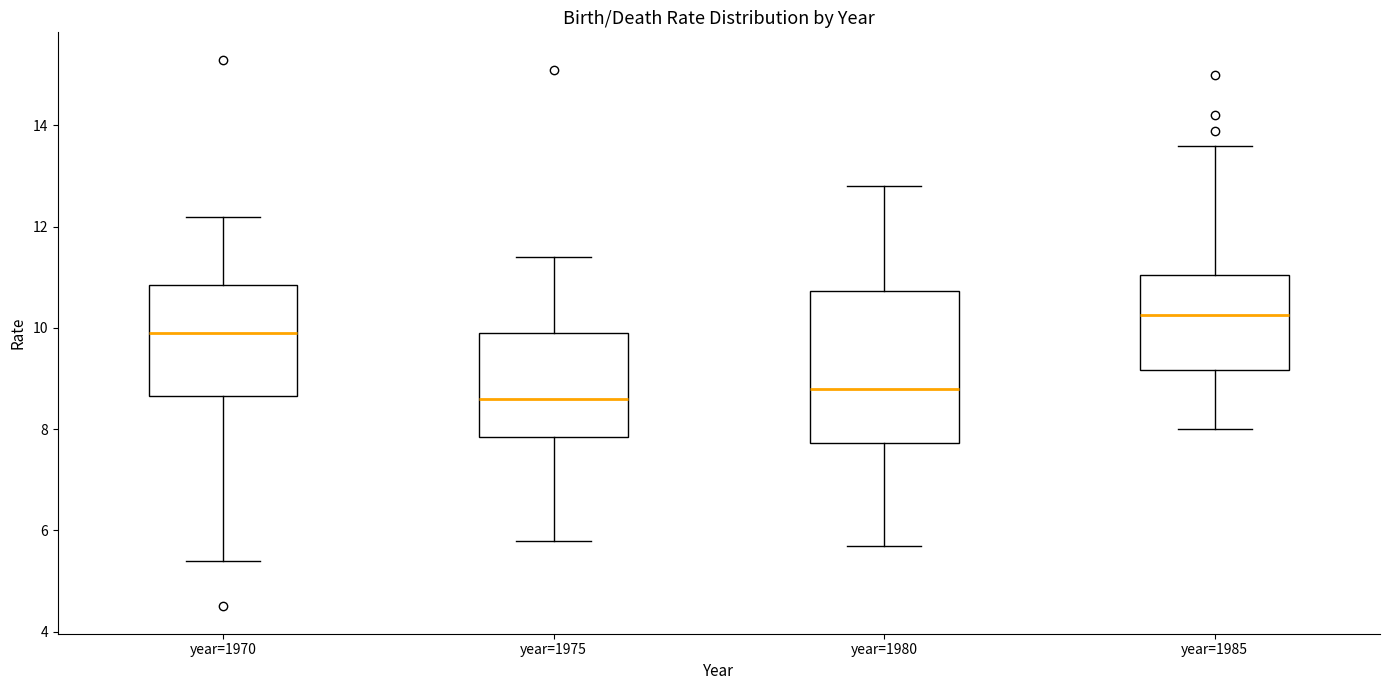

Which box's median line is the highest?

year=1985